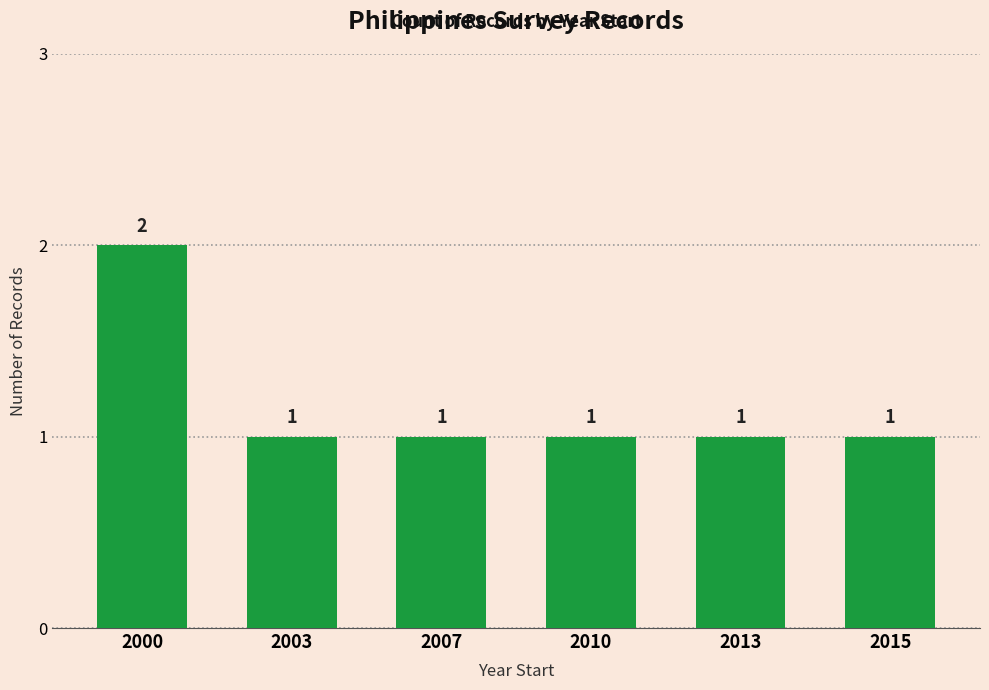

What is the sum of all values?

7